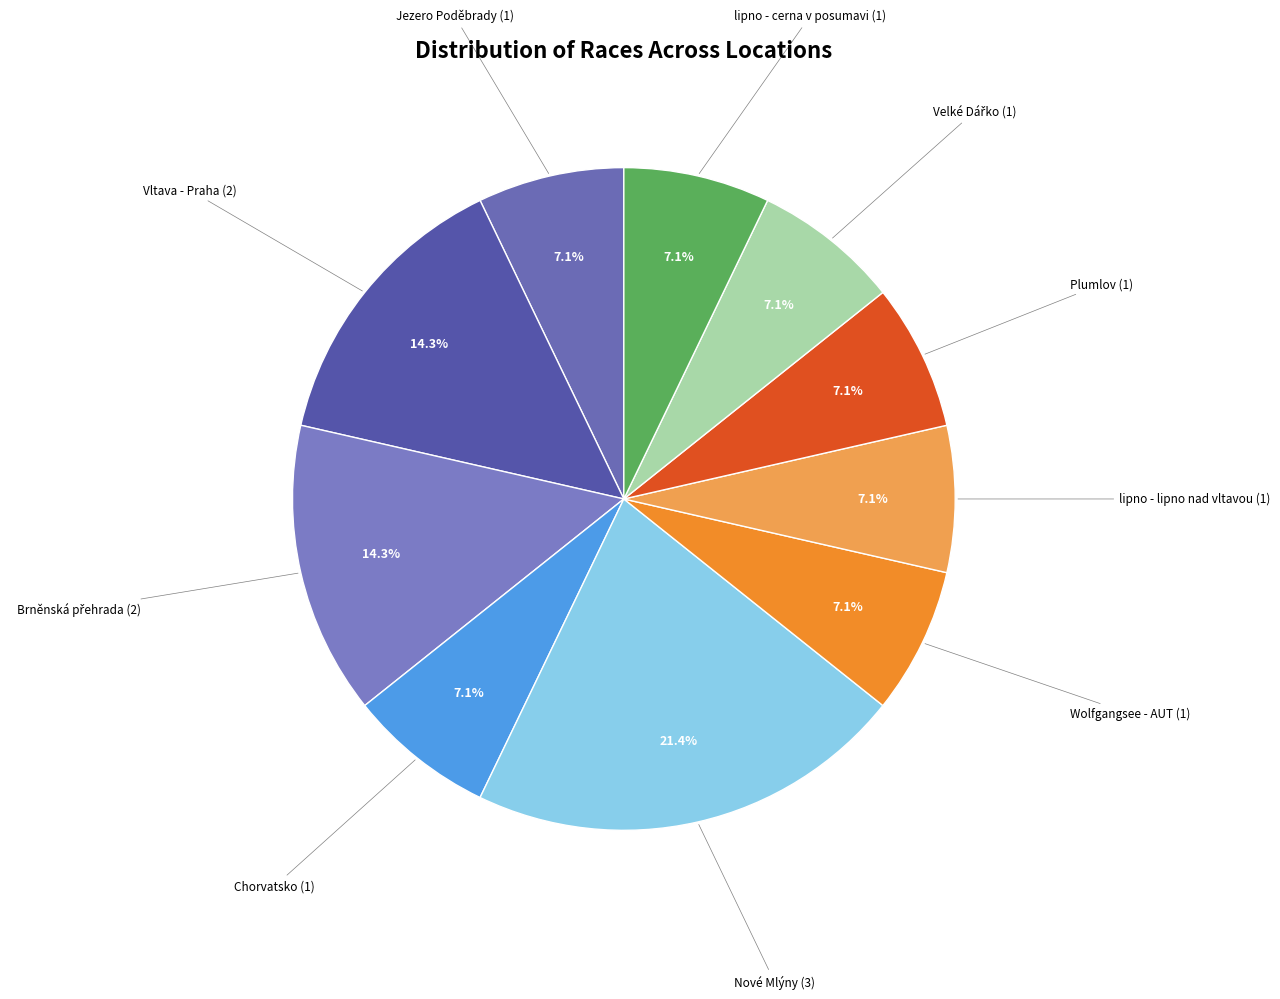

Which category has the biggest portion of the pie?

Nové Mlýny (3)